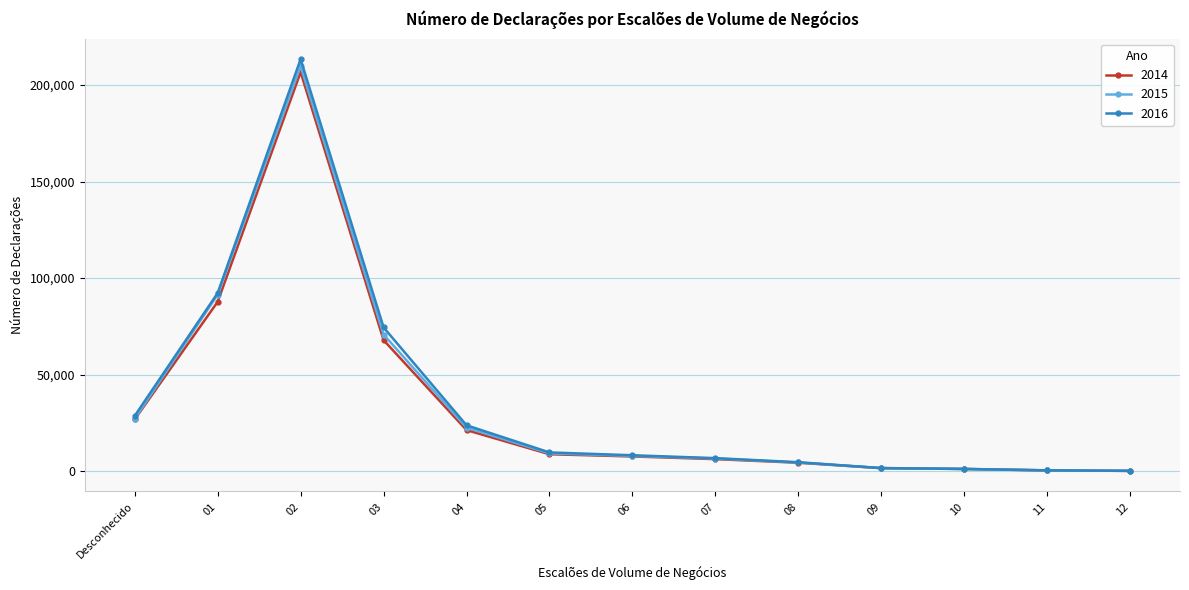

The value of 2015 at 02 is 209831. True or false?

True